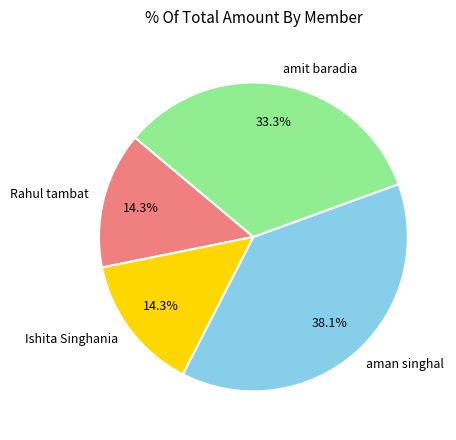

What is the ratio of the value at Rahul tambat to the value at aman singhal?

0.4